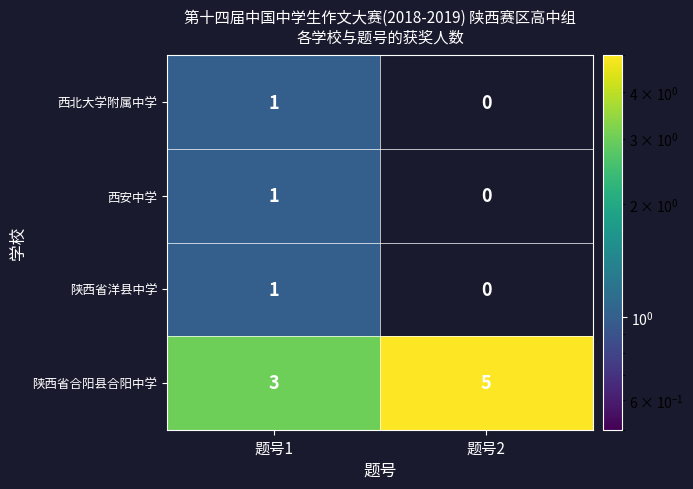

At which category is the sum across all series the highest?

题号1